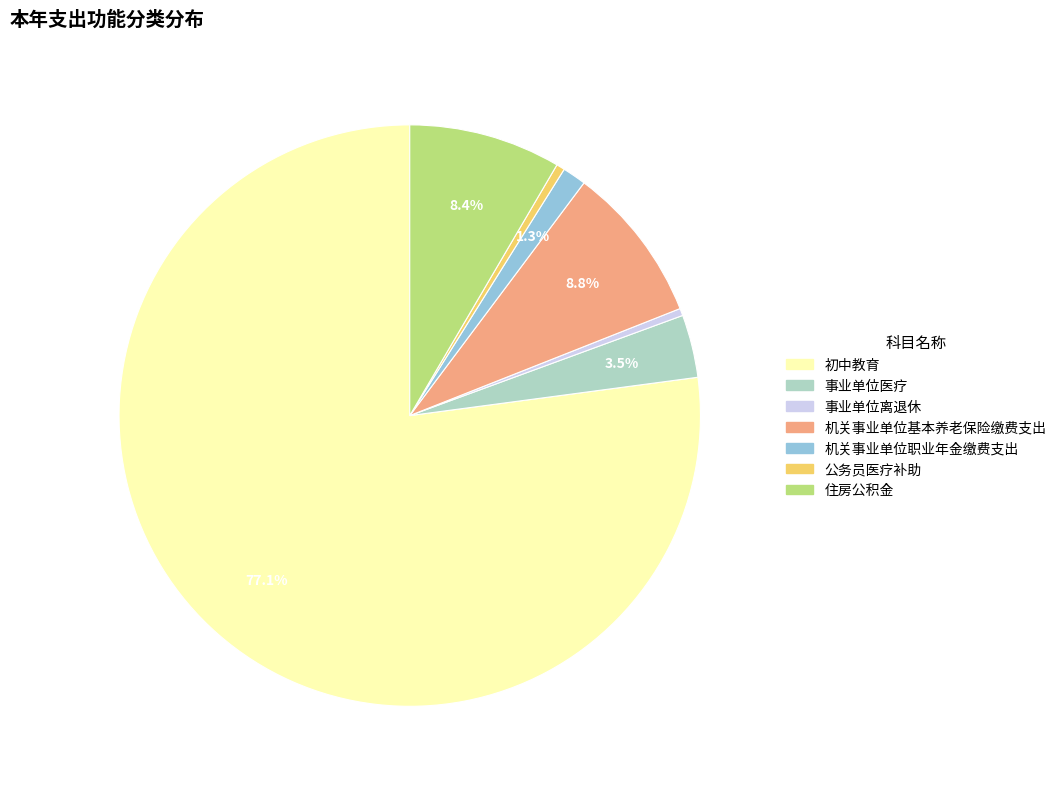

Do 机关事业单位基本养老保险缴费支出 and 事业单位离退休 together represent more than half of the pie?

No